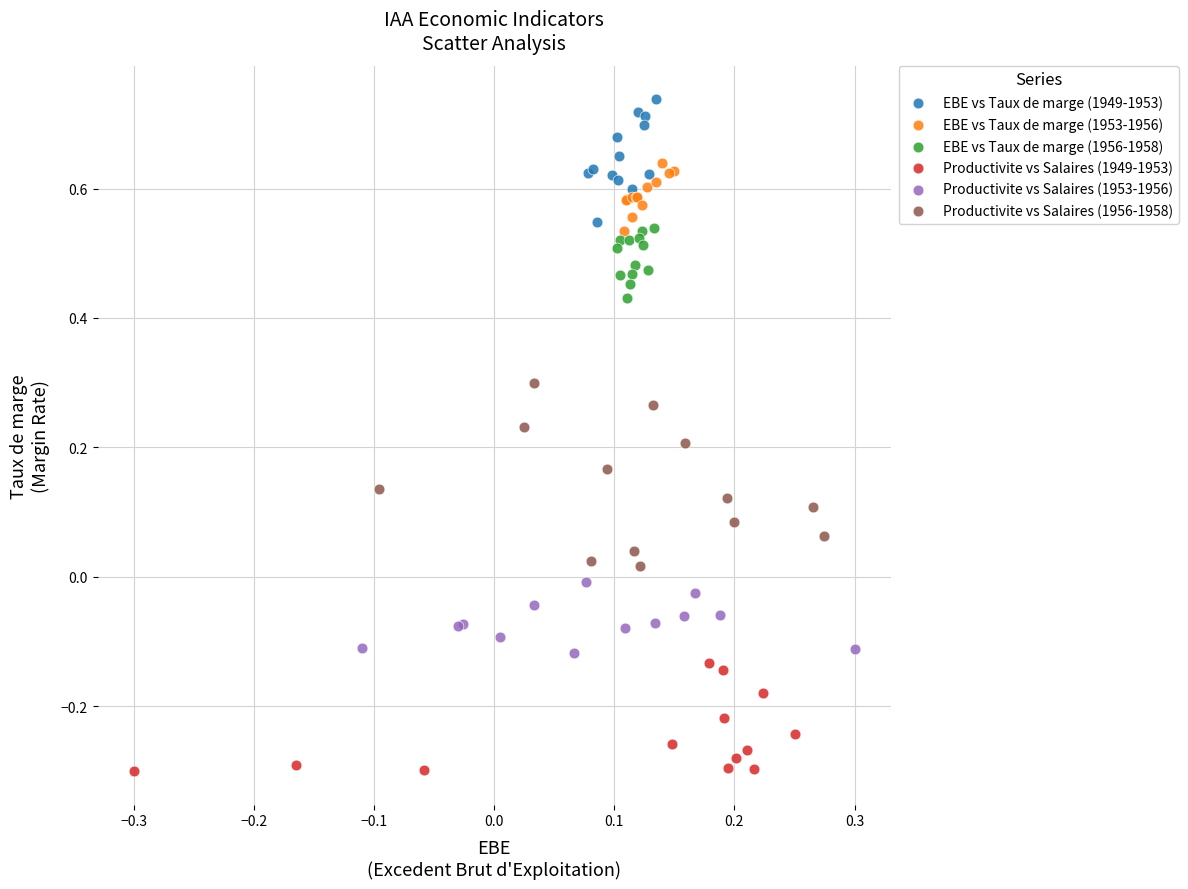

Which series has the largest Y range (max minus min)?

Productivite vs Salaires (1956-1958)